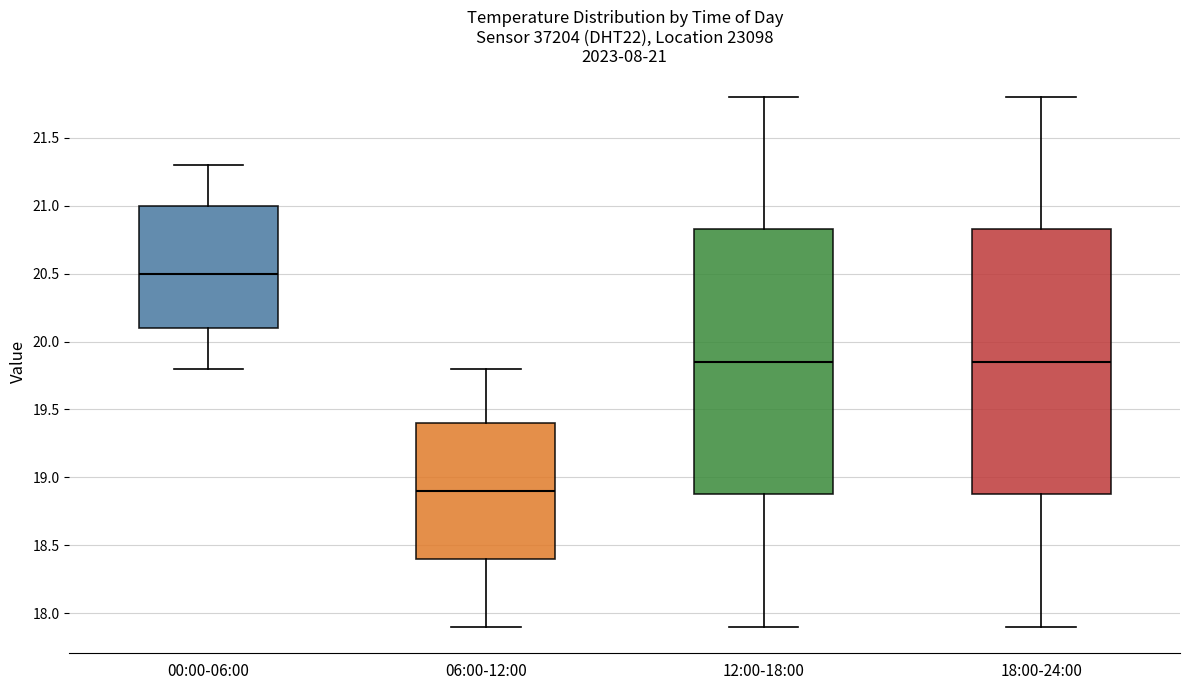

Which box's median line is the highest?

00:00-06:00